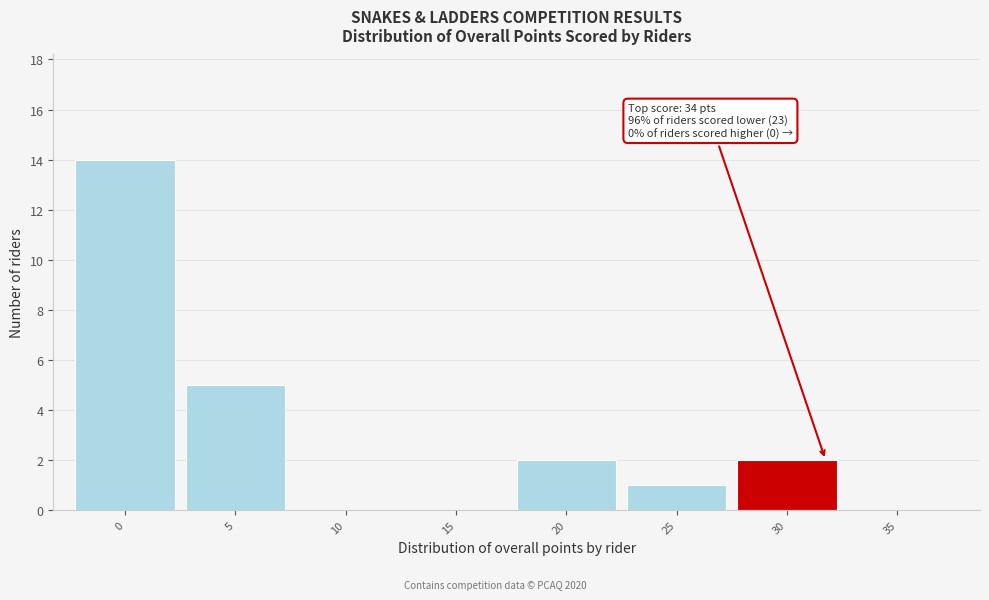

Reading right to left, extract all data points from this chart.

35=0	30=2	25=1	20=2	15=0	10=0	5=5	0=14